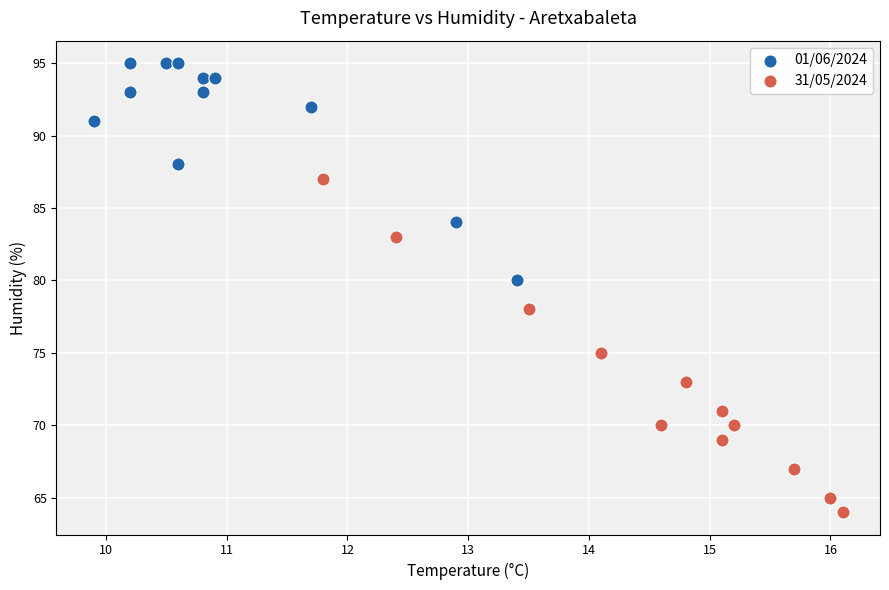

Which series contains the lowest Y value?

31/05/2024